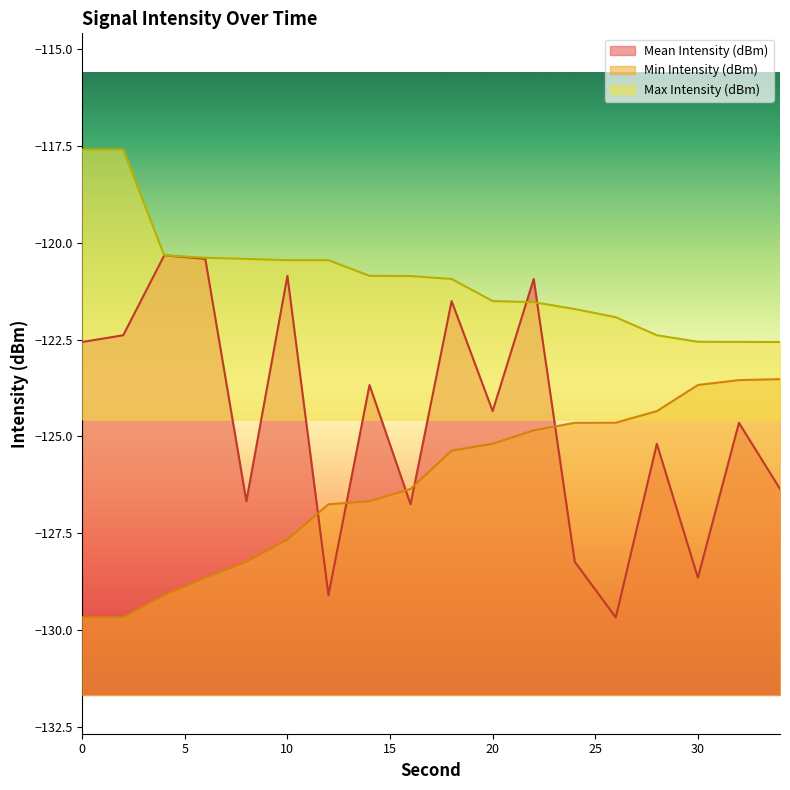

What is the difference between the maximum and minimum values in the Min Intensity (dBm) series?

6.1